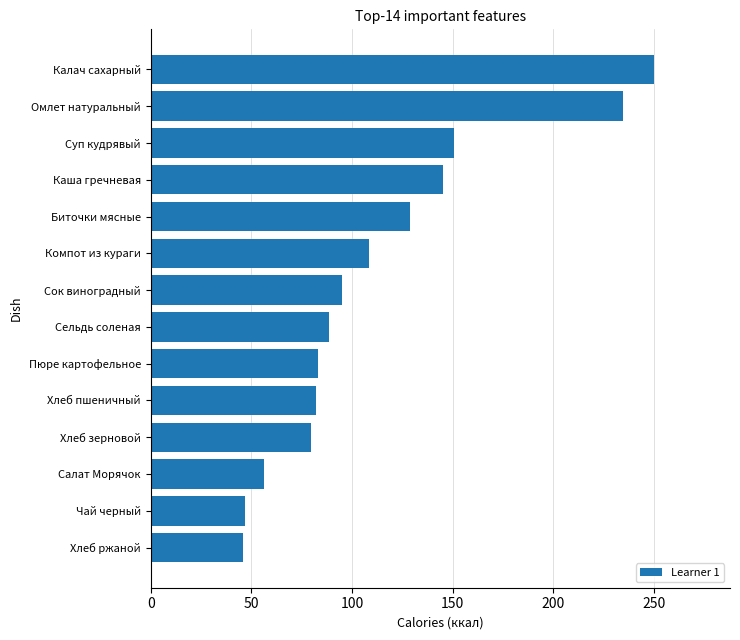

What is the smallest value displayed?

46.0